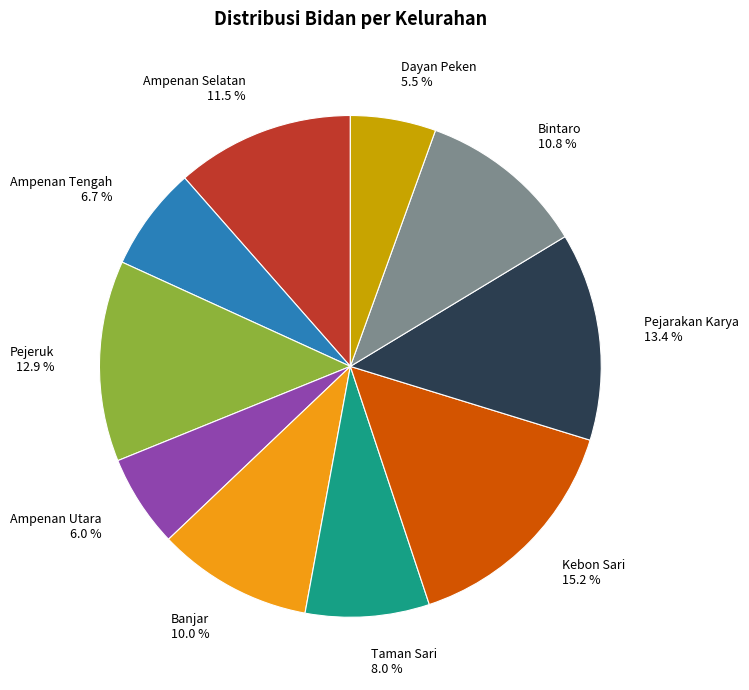

True or false: Bintaro accounts for 20% of the total.

False